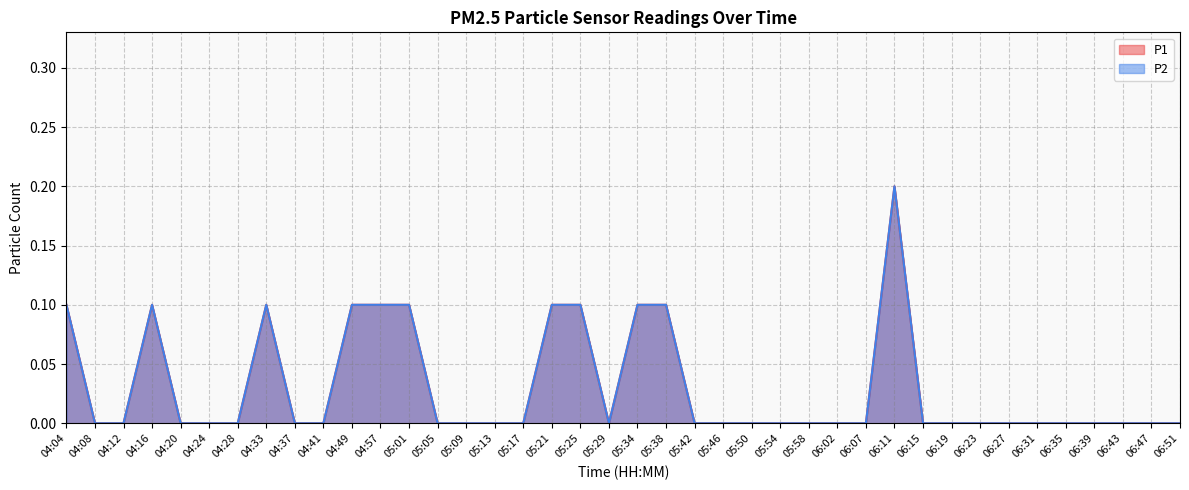

How many values in P1 are above zero?

11